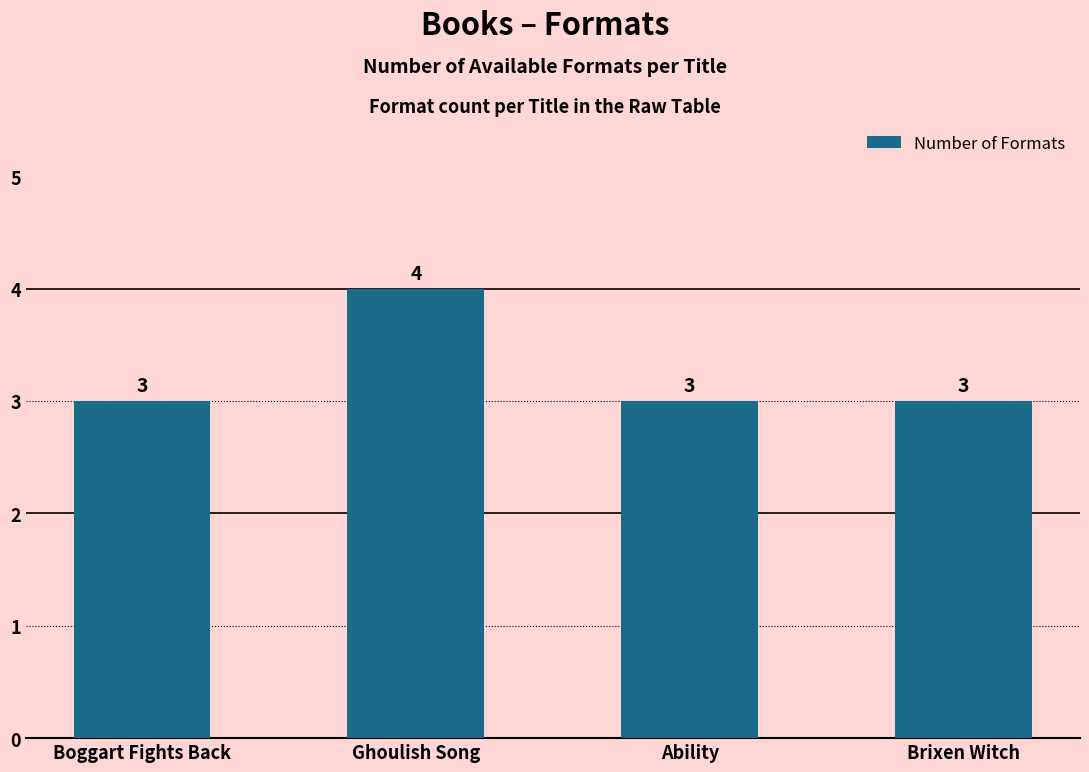

Which has a higher value, Ability or Ghoulish Song?

Ghoulish Song